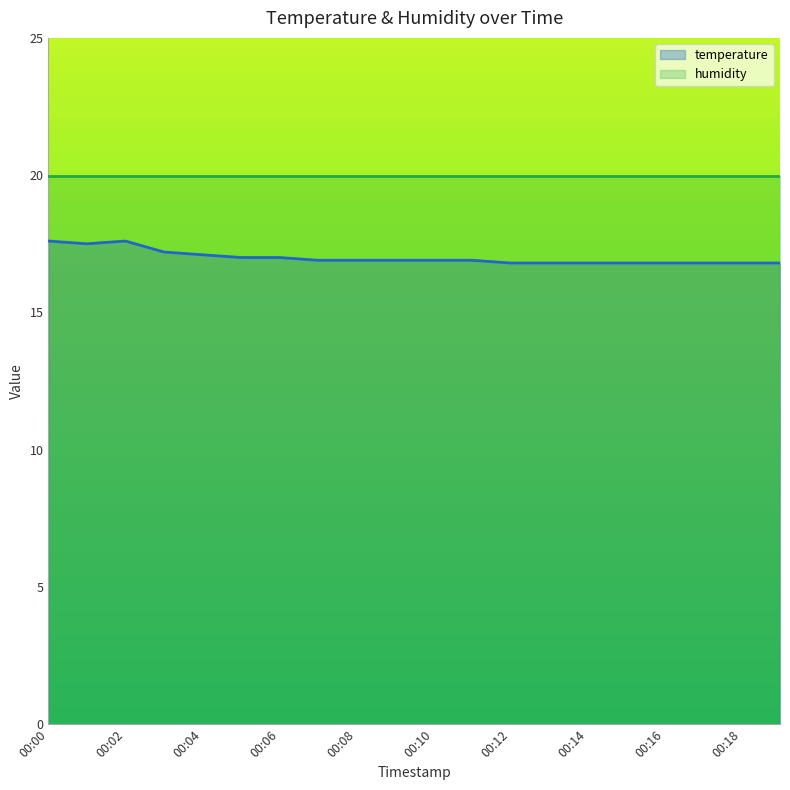

What is the change in value from 00:05 to 00:17?

-0.2